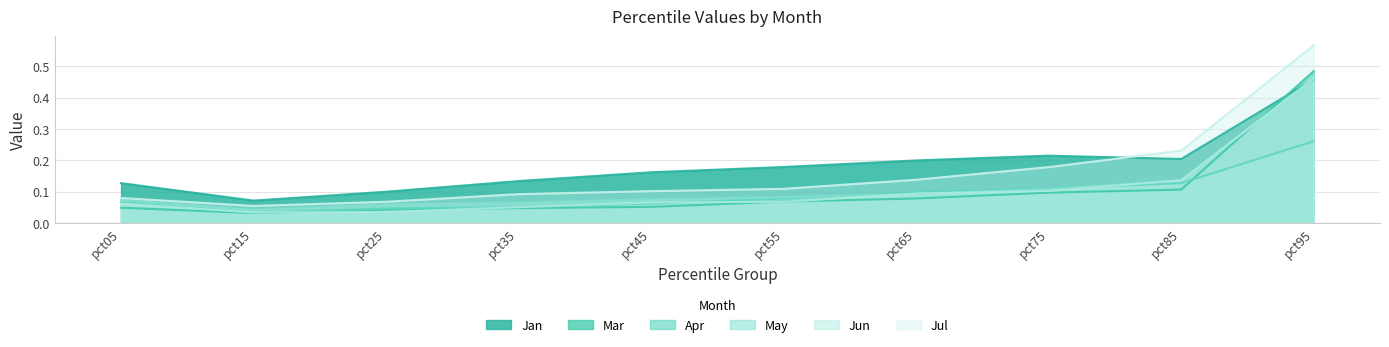

True or false: Apr and Jan cross at least once.

False